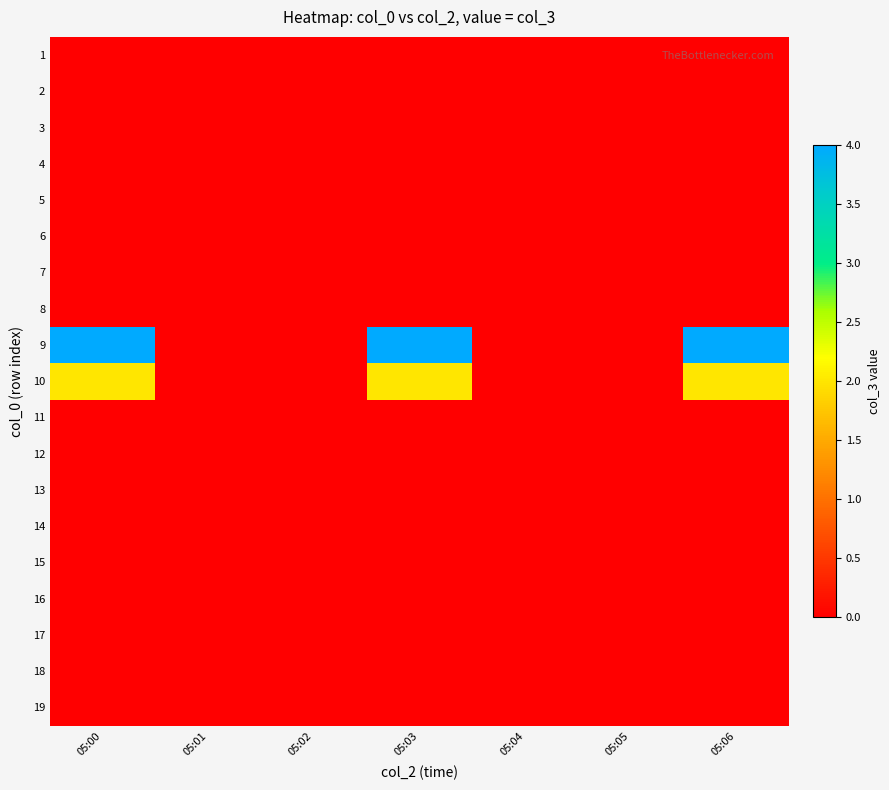

At how many categories does at least one series exceed 1?

3